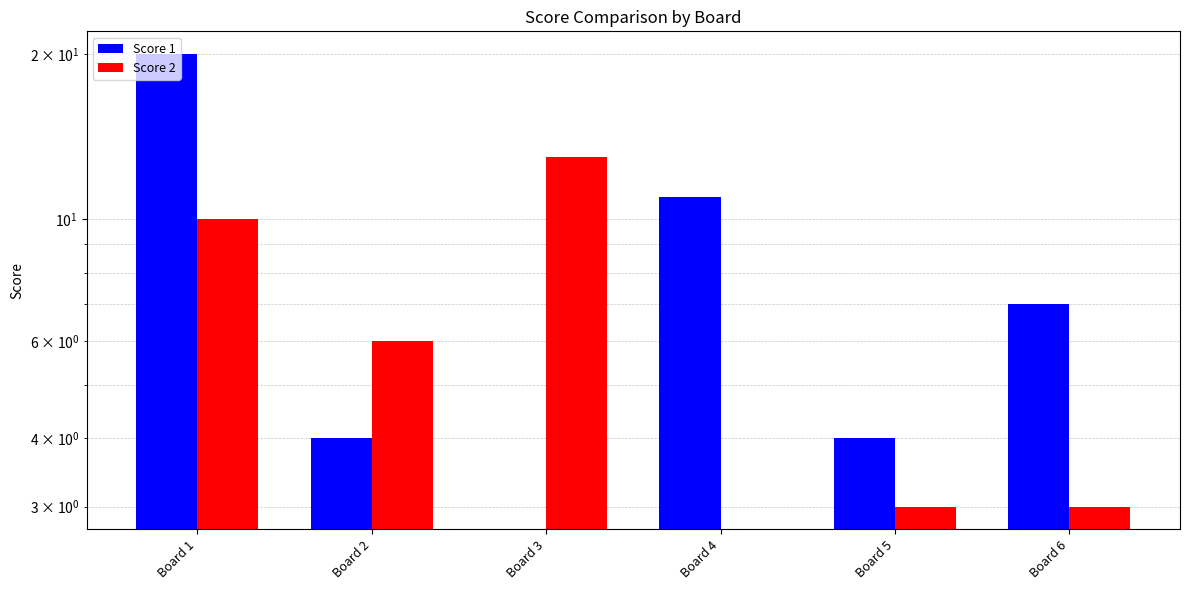

At which label is Score 1 closest to 10?

Board 4